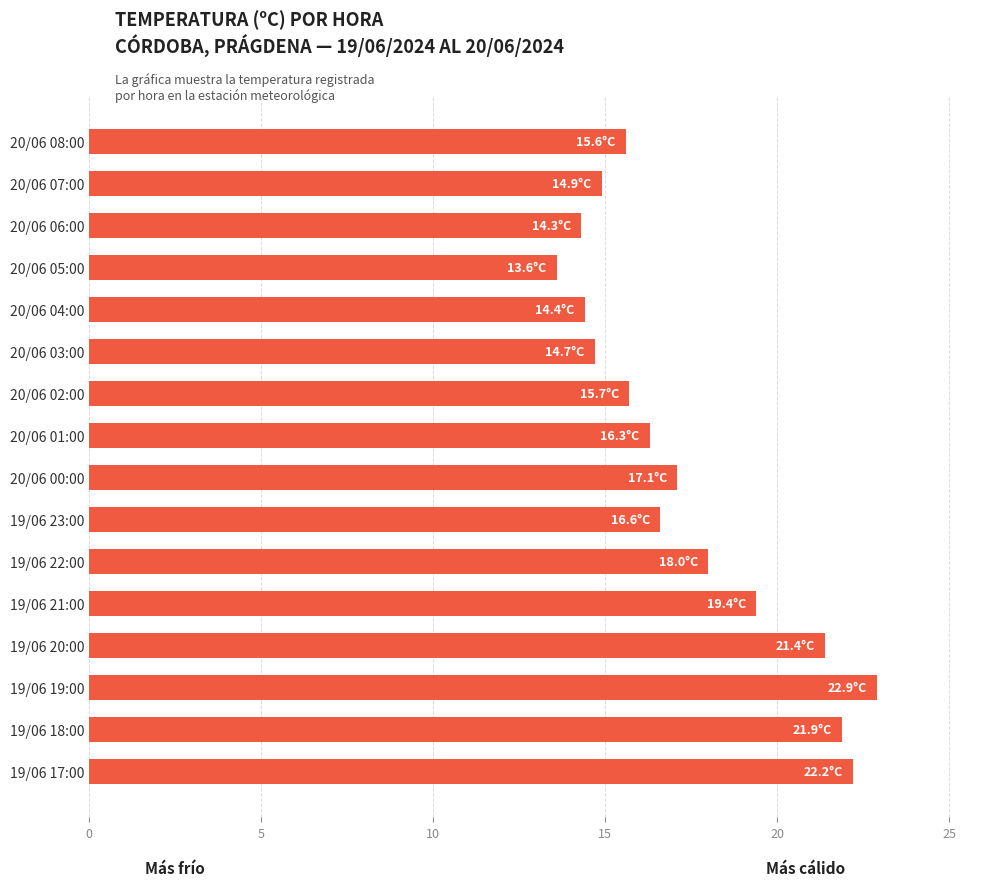

What is the smallest value displayed?

13.6